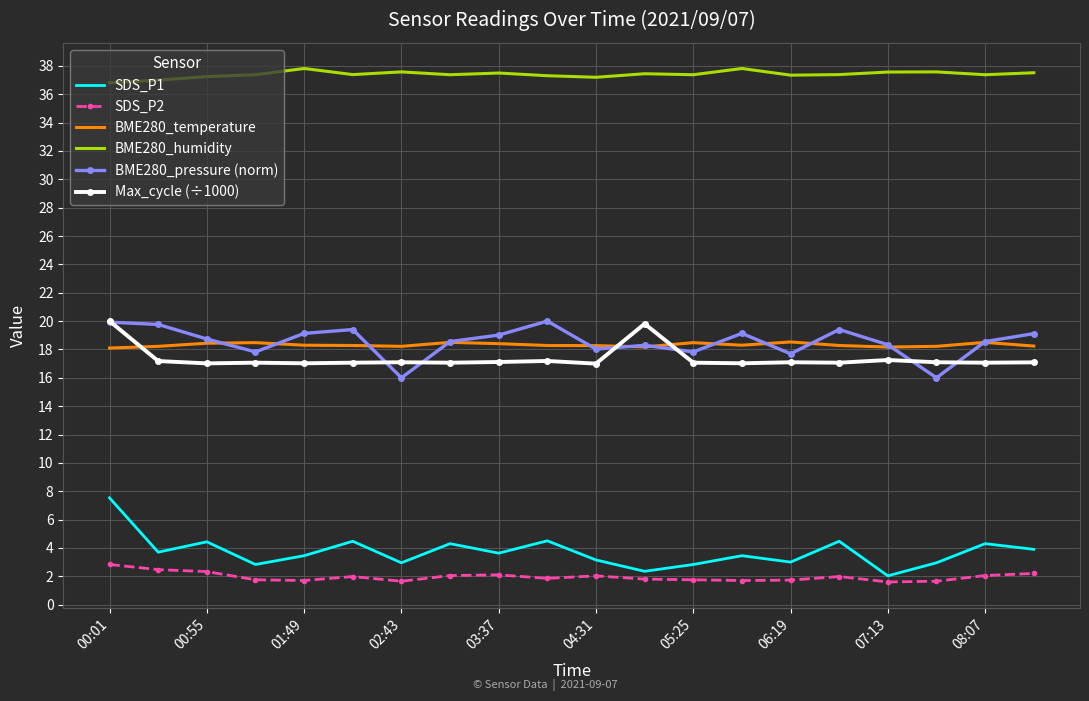

True or false: SDS_P2 and SDS_P1 intersect in this chart.

False